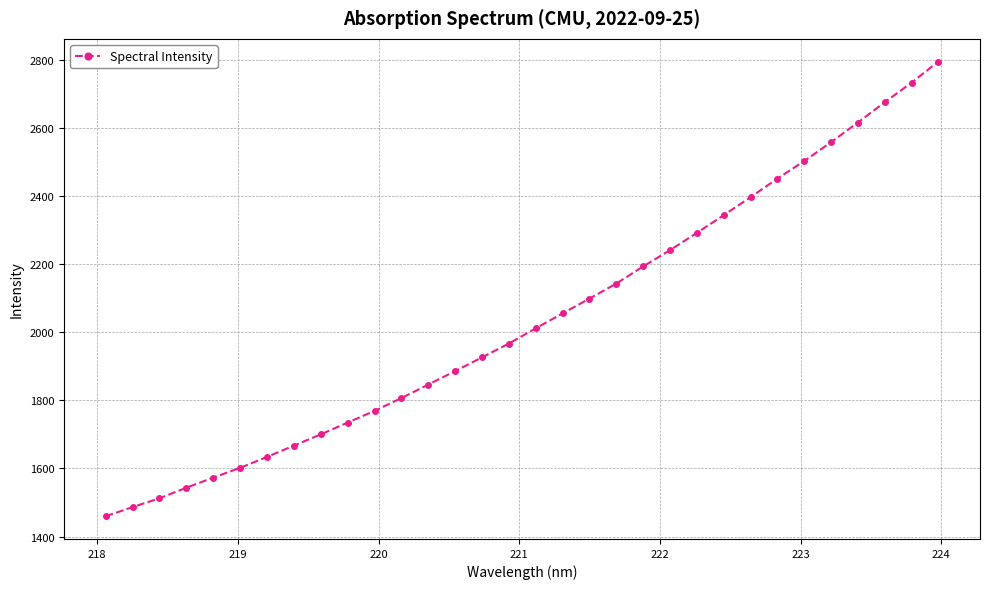

True or false: the data has more than 2 interior local peaks.

False